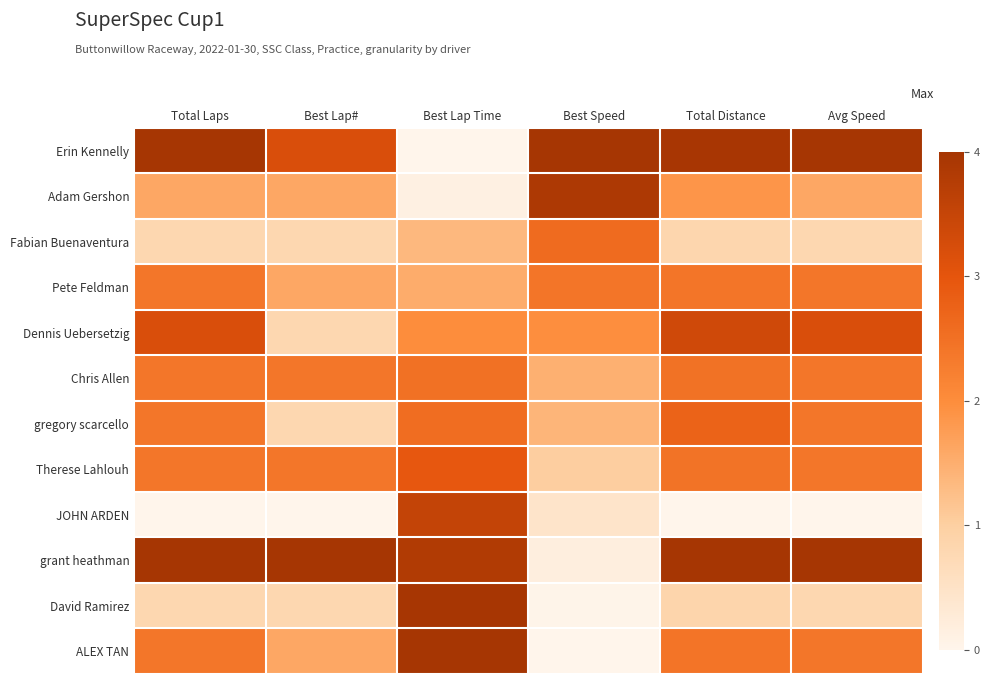

Reading left to right, extract all data points from this chart.

Erin Kennelly: Total Laps=1.0	Best Lap#=0.8	Best Lap Time=0.0	Best Speed=1.0	Total Distance=1.0	Avg Speed=1.0
Adam Gershon: Total Laps=0.4	Best Lap#=0.4	Best Lap Time=0.0	Best Speed=1.0	Total Distance=0.5	Avg Speed=0.4
Fabian Buenaventura: Total Laps=0.2	Best Lap#=0.2	Best Lap Time=0.3	Best Speed=0.7	Total Distance=0.2	Avg Speed=0.2
Pete Feldman: Total Laps=0.6	Best Lap#=0.4	Best Lap Time=0.4	Best Speed=0.6	Total Distance=0.6	Avg Speed=0.6
Dennis Uebersetzig: Total Laps=0.8	Best Lap#=0.2	Best Lap Time=0.5	Best Speed=0.5	Total Distance=0.8	Avg Speed=0.8
Chris Allen: Total Laps=0.6	Best Lap#=0.6	Best Lap Time=0.6	Best Speed=0.4	Total Distance=0.6	Avg Speed=0.6
gregory scarcello: Total Laps=0.6	Best Lap#=0.2	Best Lap Time=0.6	Best Speed=0.4	Total Distance=0.7	Avg Speed=0.6
Therese Lahlouh: Total Laps=0.6	Best Lap#=0.6	Best Lap Time=0.7	Best Speed=0.3	Total Distance=0.6	Avg Speed=0.6
JOHN ARDEN: Total Laps=0.0	Best Lap#=0.0	Best Lap Time=0.9	Best Speed=0.1	Total Distance=0.0	Avg Speed=0.0
grant heathman: Total Laps=1.0	Best Lap#=1.0	Best Lap Time=1.0	Best Speed=0.0	Total Distance=1.0	Avg Speed=1.0
David Ramirez: Total Laps=0.2	Best Lap#=0.2	Best Lap Time=1.0	Best Speed=0.0	Total Distance=0.2	Avg Speed=0.2
ALEX TAN: Total Laps=0.6	Best Lap#=0.4	Best Lap Time=1.0	Best Speed=0.0	Total Distance=0.6	Avg Speed=0.6